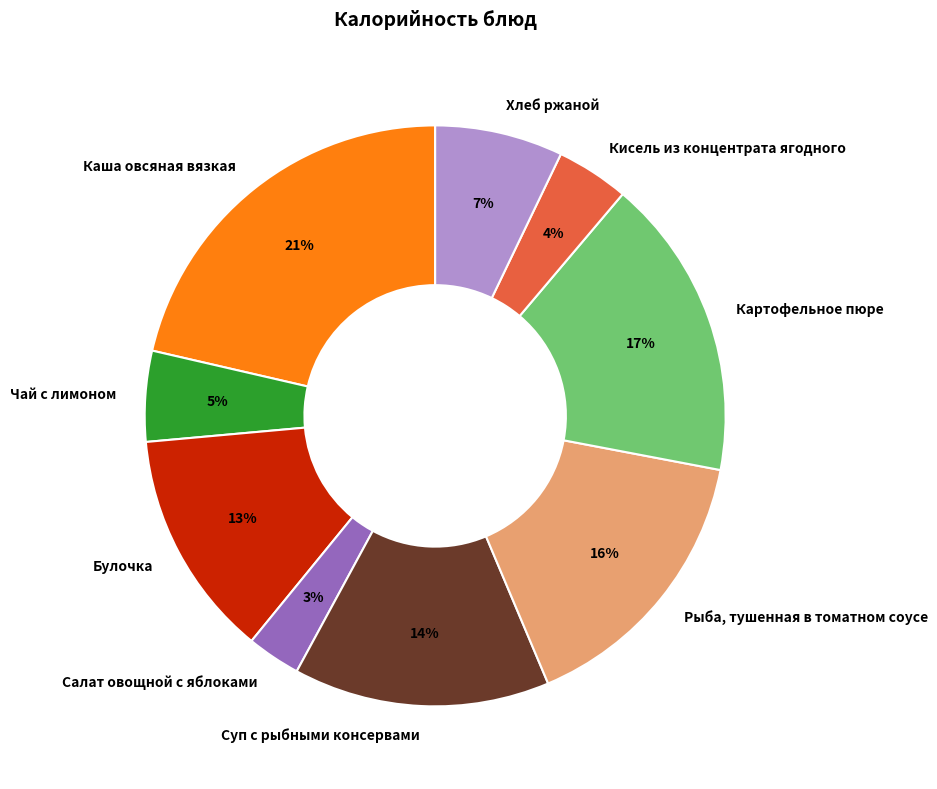

Which has a higher value, Рыба, тушенная в томатном соусе or Картофельное пюре?

Картофельное пюре